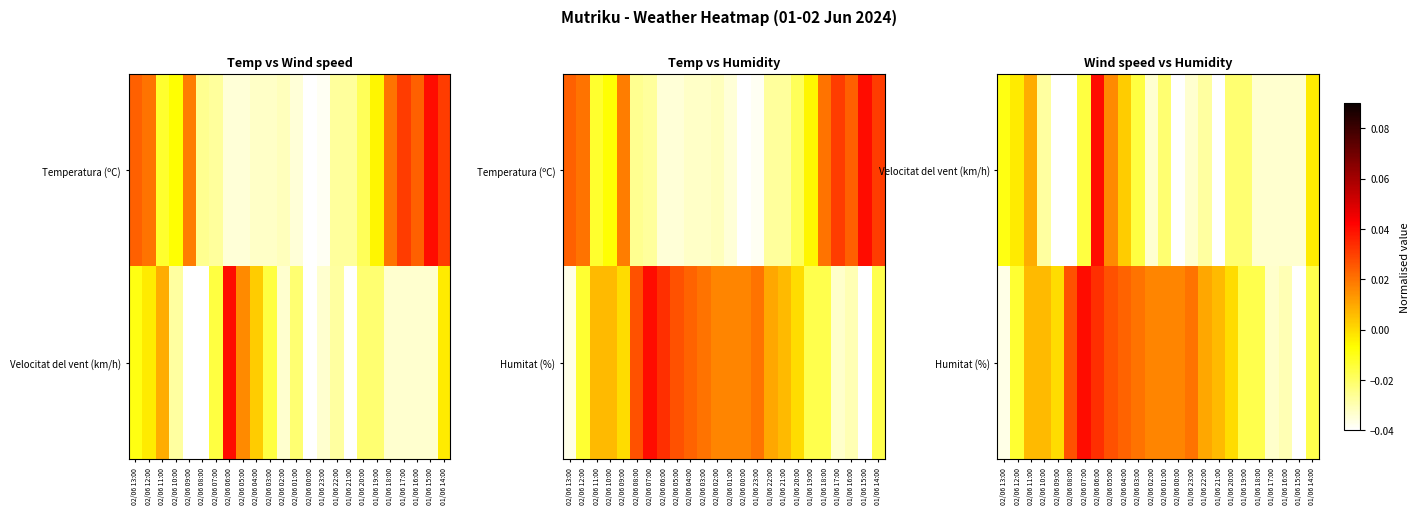

The value of Humitat (%) at 02/06 06:00 is 0.1. True or false?

False